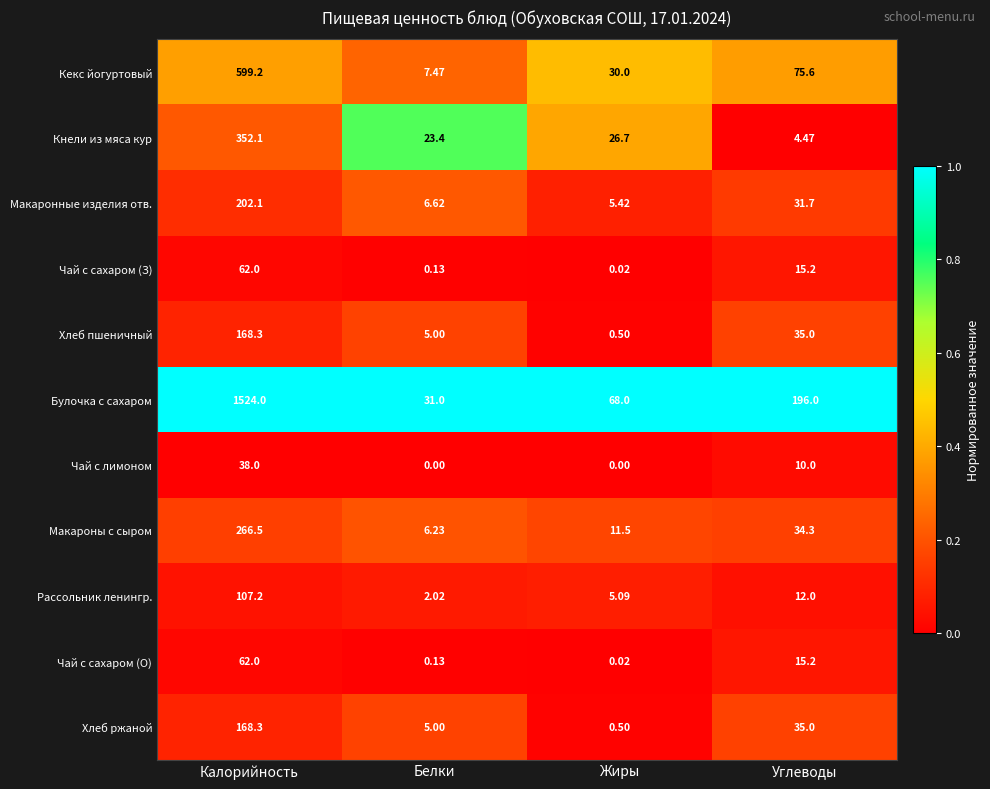

Which series has the largest range (max minus min)?

Булочка с сахаром